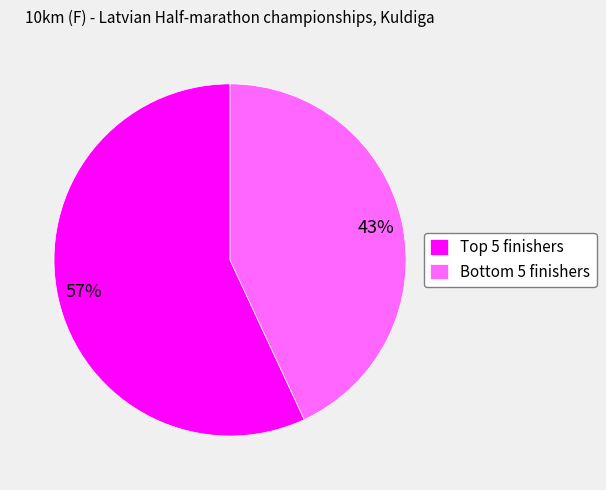

To the nearest percent, what is the average slice percentage?

50%